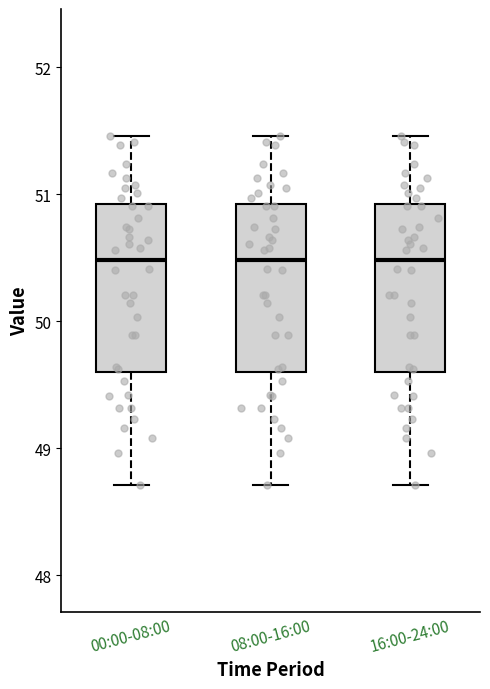

Where is the lower edge of the box for 08:00-16:00 on the y-axis? The values are not printed on the chart, so give them approximately, as read against the axis.

49.6